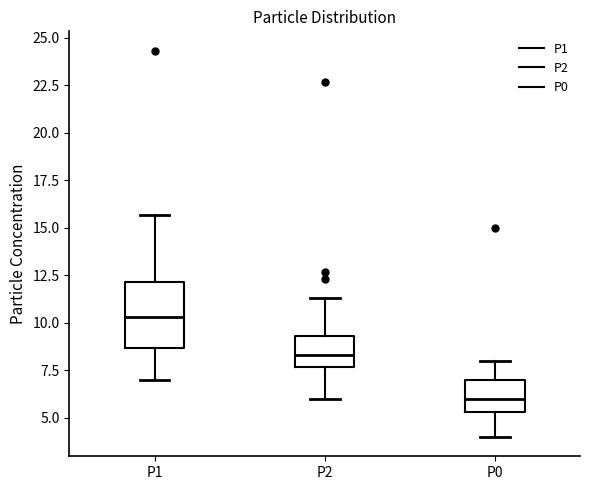

Reading left to right, transcribe this box plot: for each box, give where its median line is, the range the box spans, and where its two whiskers end, as read against the y-axis. The values are not printed on the chart, so give them approximately, as read against the axis.

P1: median 10.5, box 8.5 to 12.0, whiskers 7.0 to 15.5
P2: median 8.5, box 7.5 to 9.5, whiskers 6.0 to 11.5
P0: median 6.0, box 5.5 to 7.0, whiskers 4.0 to 8.0